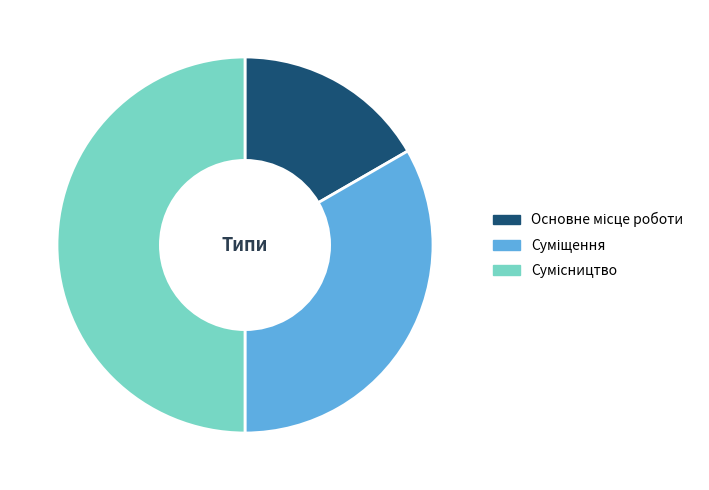

How much of the chart is everything except Сумісництво?

50.0%